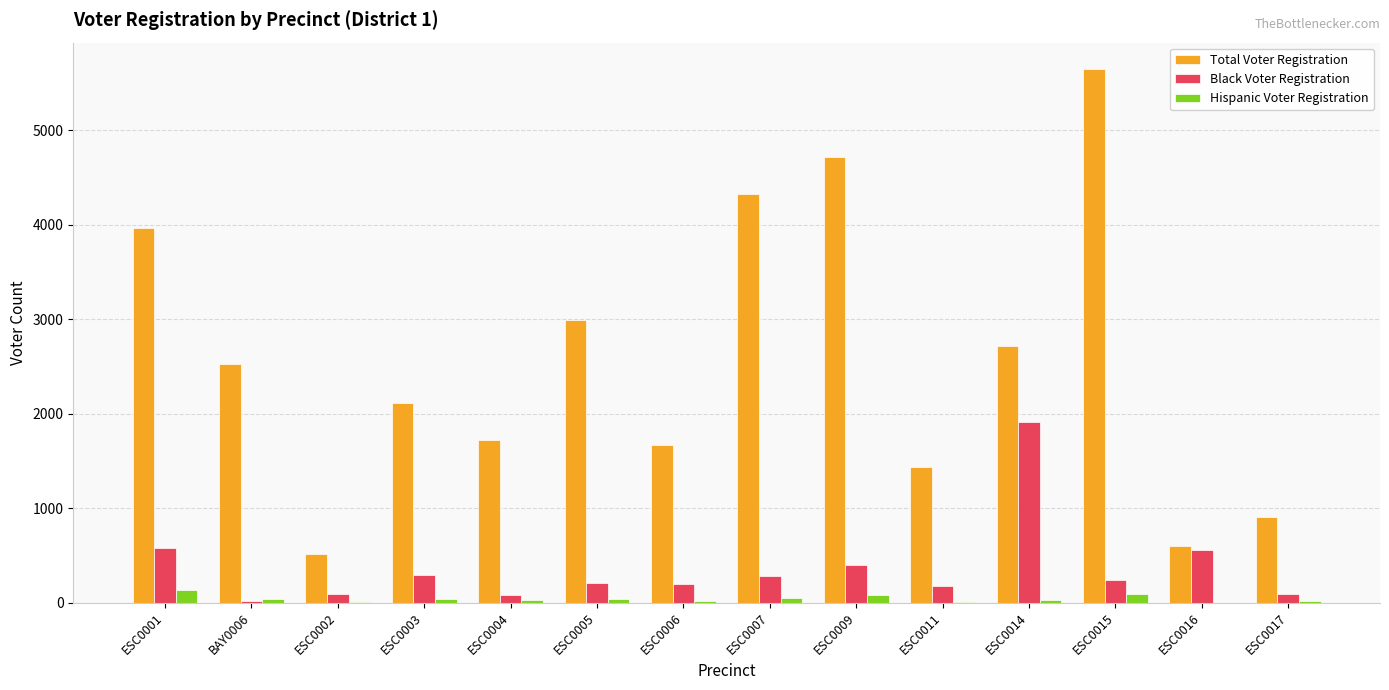

How many groups of bars are there?

14